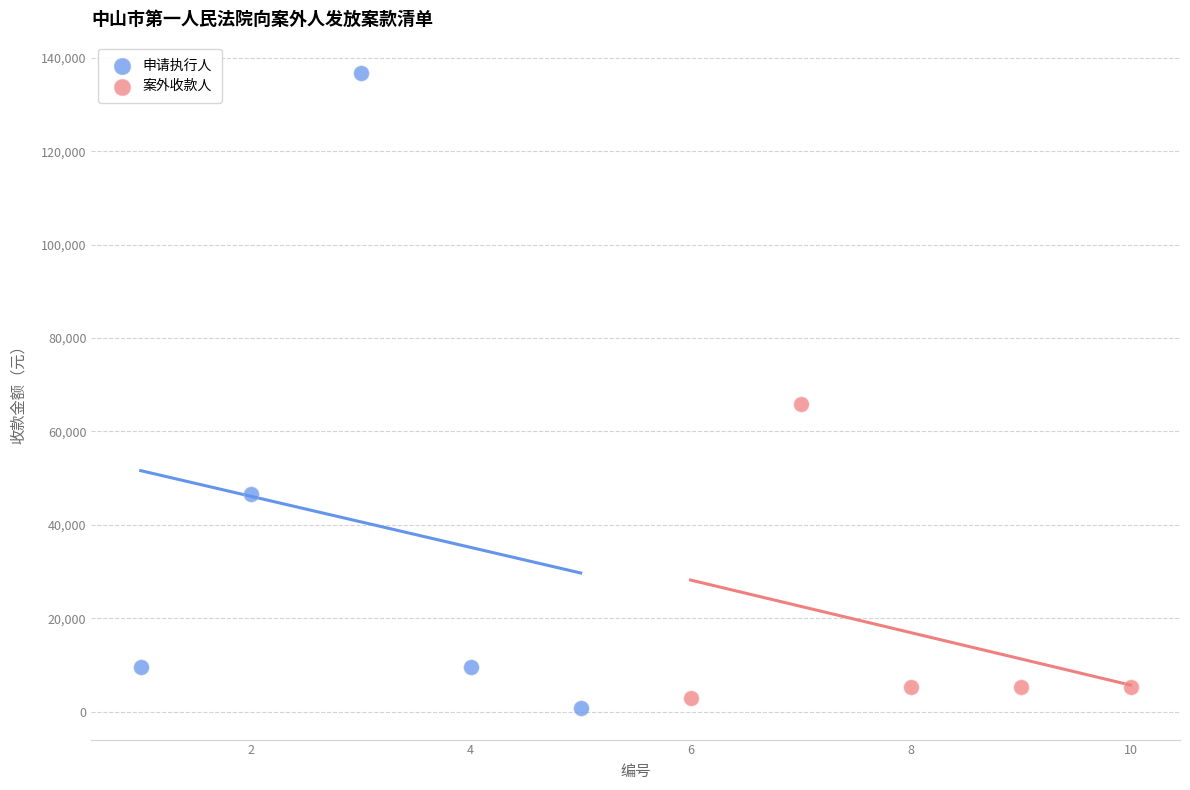

Which series reaches the maximum Y coordinate?

申请执行人